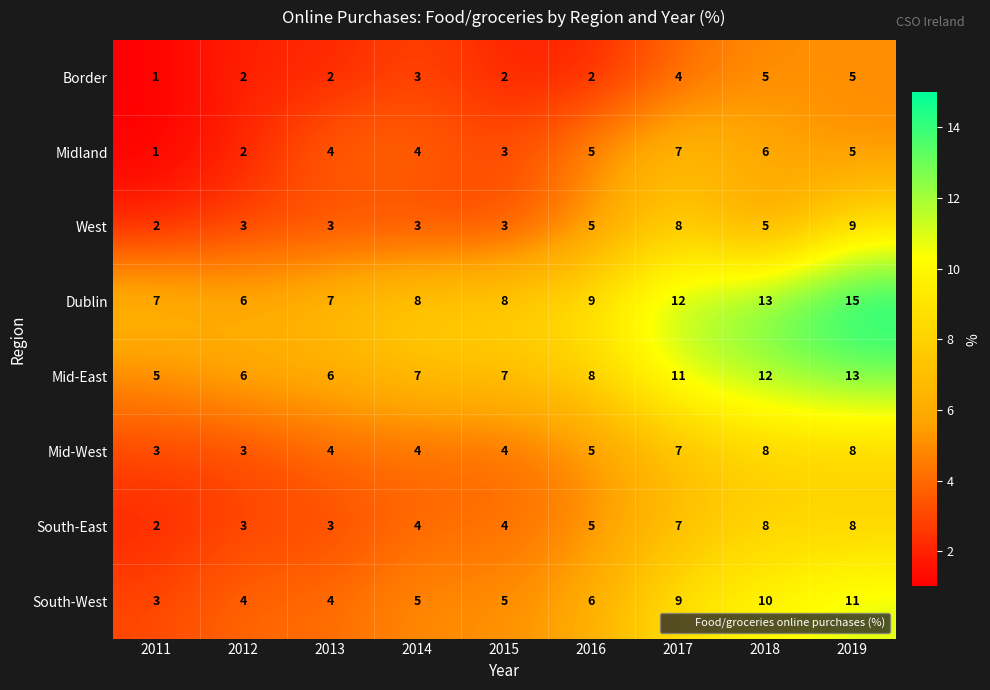

The value of West at 2017 is 13. True or false?

False